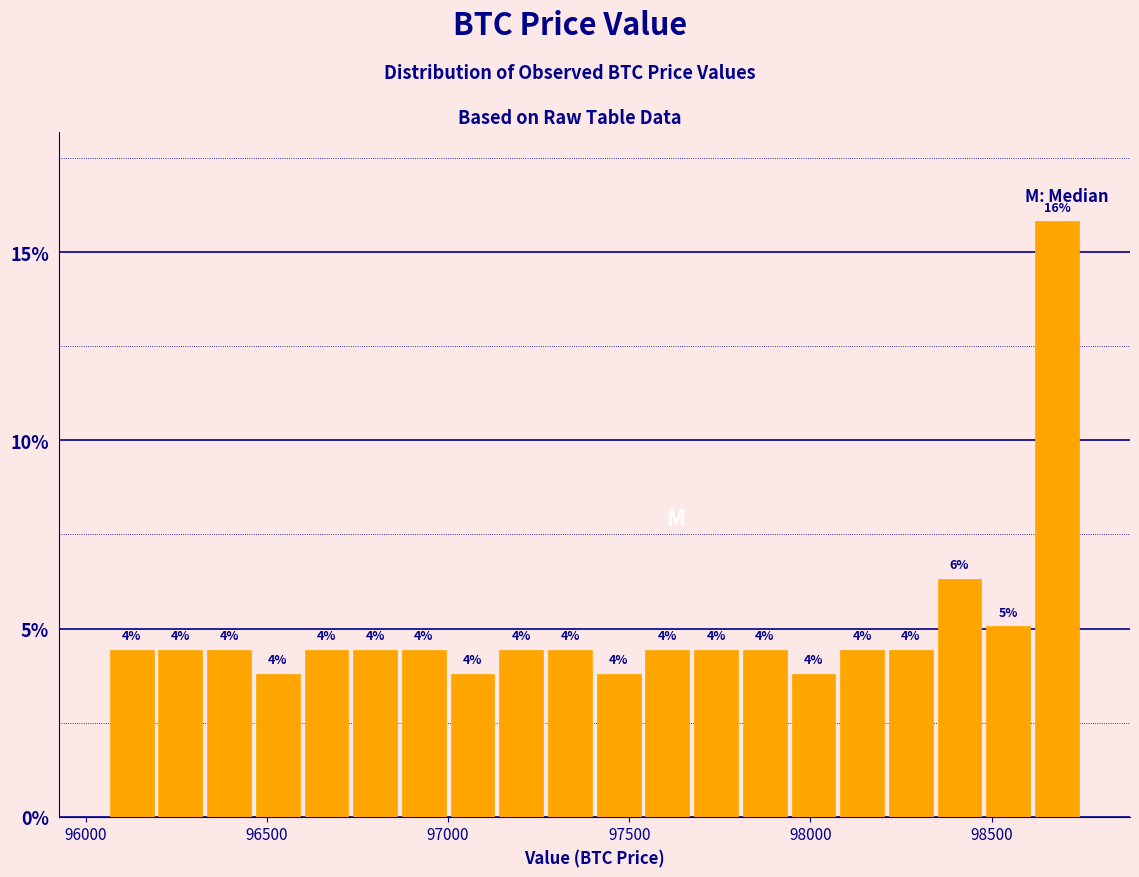

Around what value on the x-axis is the tallest bar? Give the approximate position of its centre, as read against the axis.

98700